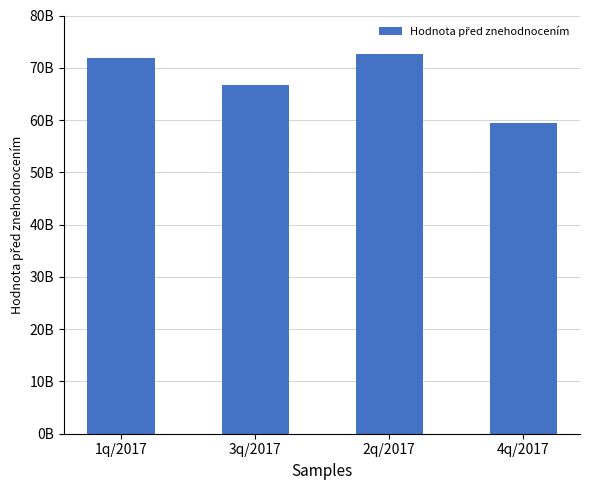

Are the bars horizontal?

No